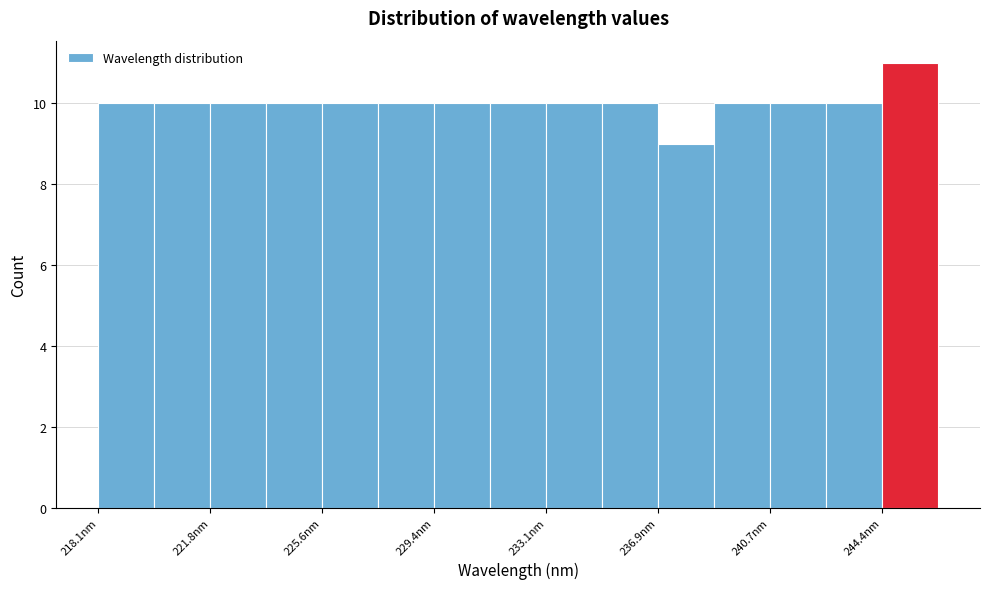

Read against the x-axis, roughly where is the centre of the tallest bar?

245.5